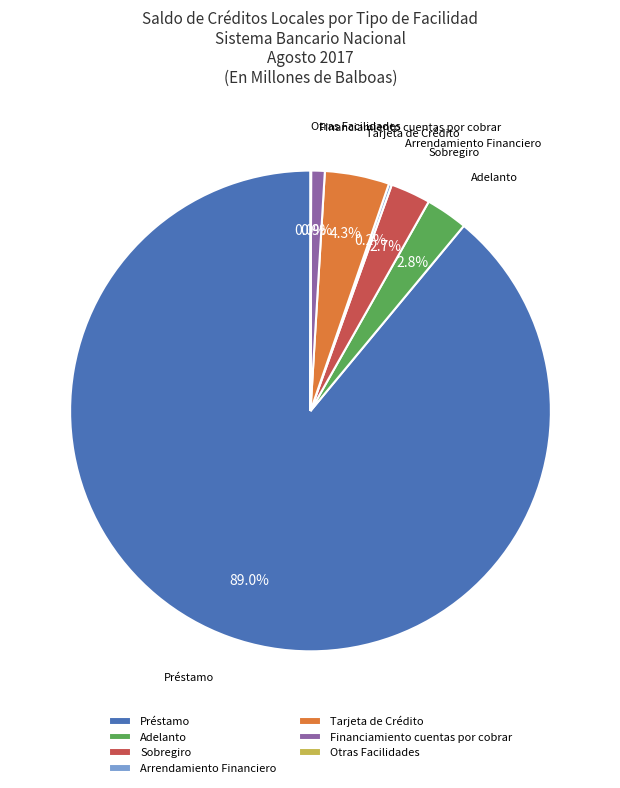

Does Tarjeta de Crédito account for over 50% of the chart?

No